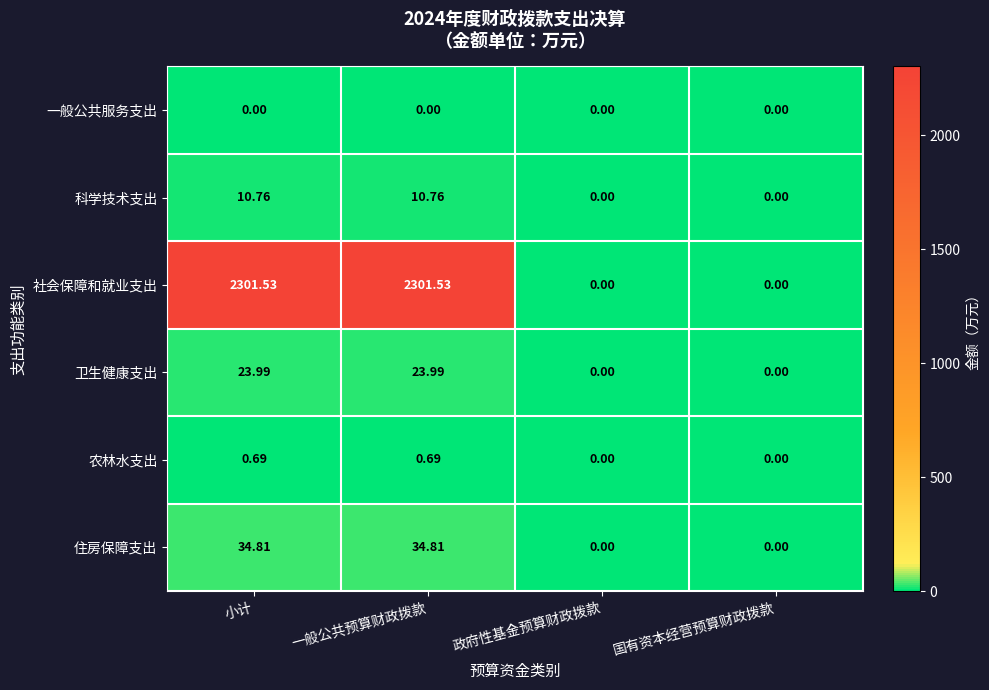

List the series in order of their peak value, lowest first.

一般公共服务支出, 农林水支出, 科学技术支出, 卫生健康支出, 住房保障支出, 社会保障和就业支出